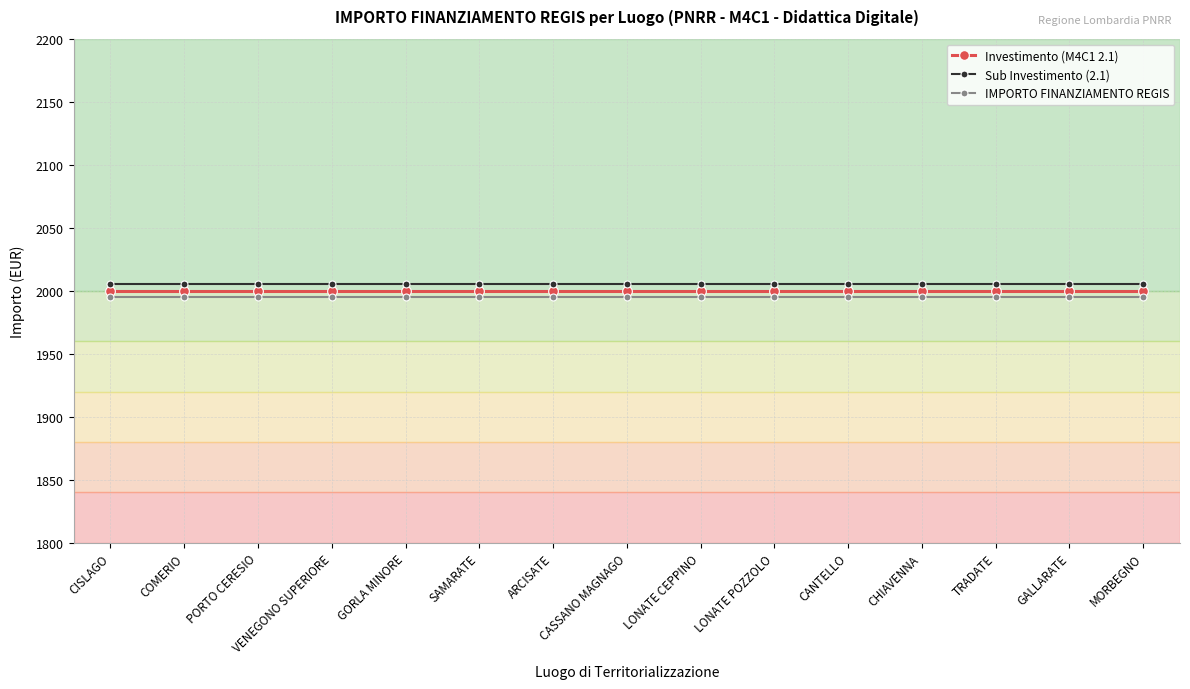

What is the approximate value of IMPORTO FINANZIAMENTO REGIS at COMERIO?

1995